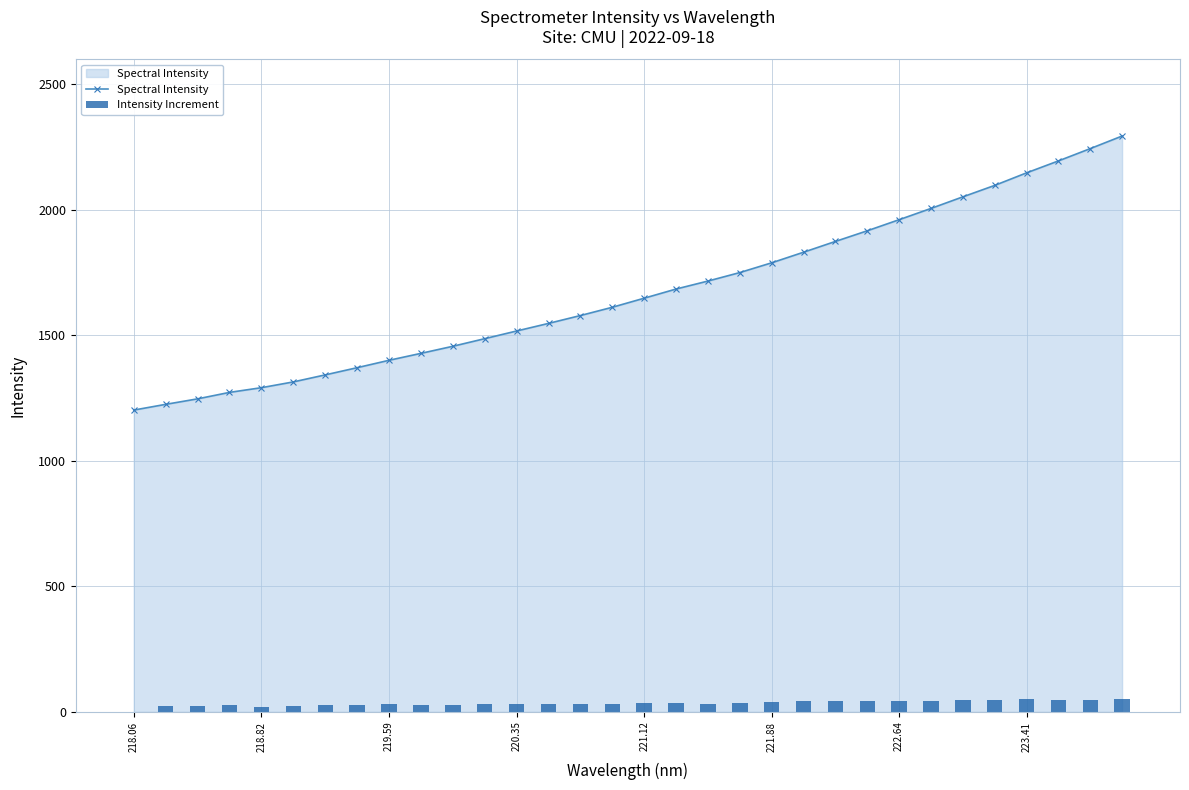

Count the number of categories in the chart.

32